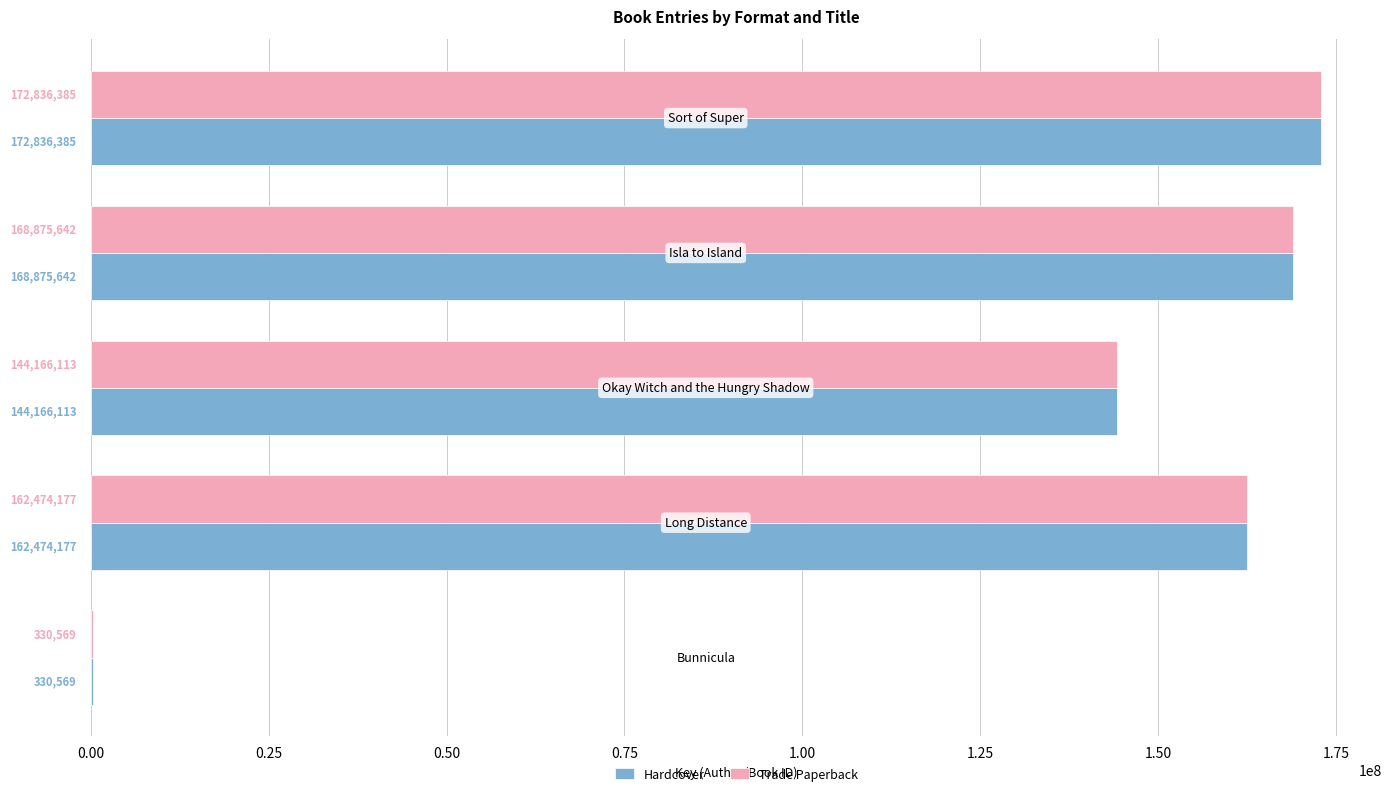

How many data points does each series have?

5